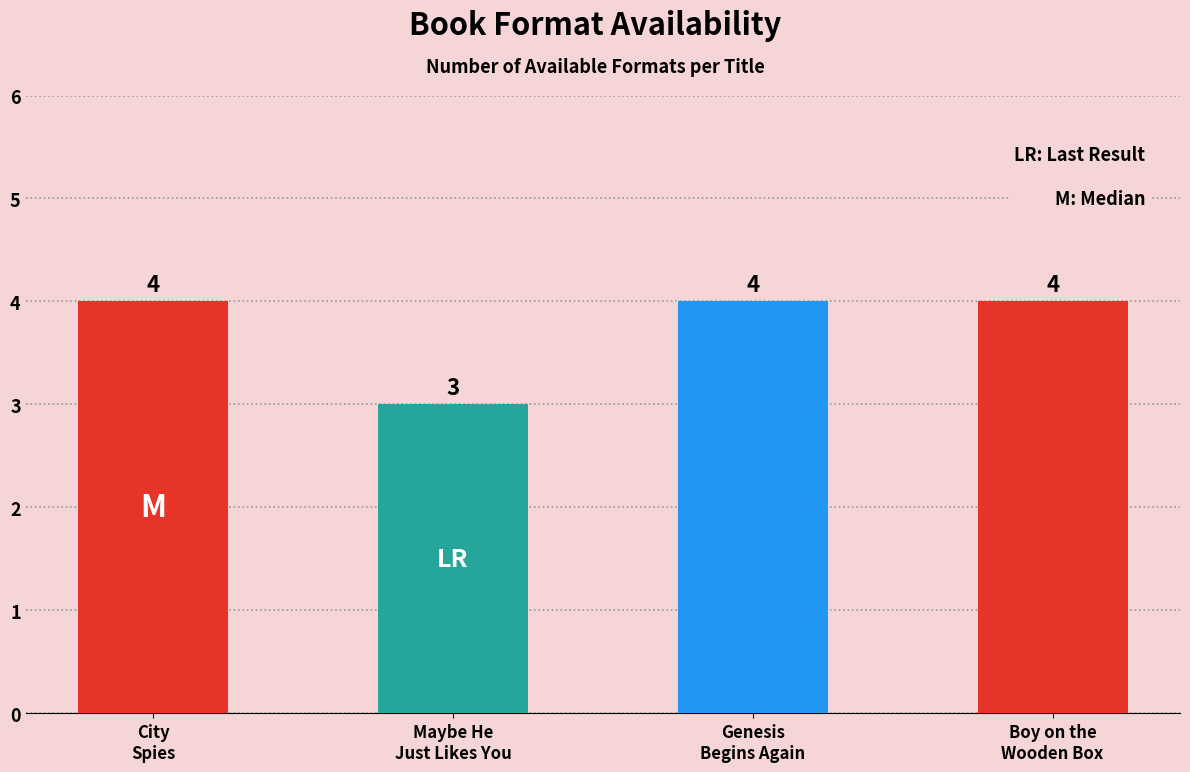

What is the label of the 2nd bar from the left?

Maybe He Just Likes You